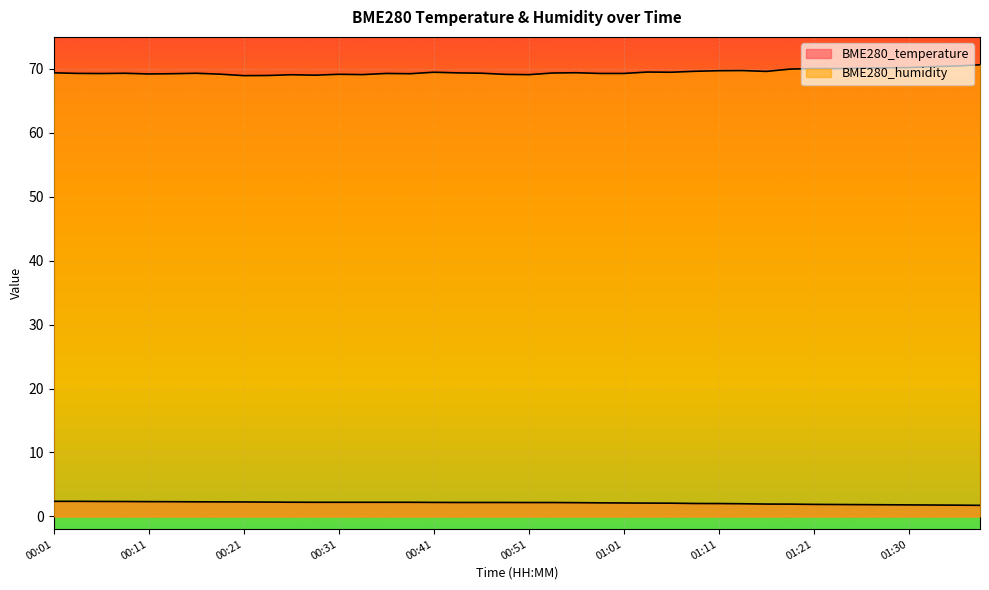

Reading left to right, what are all the values shown in this chart?

BME280_temperature: 2.4	2.4	2.3	2.3	2.3	2.3	2.3	2.3	2.3	2.2	2.2	2.2	2.2	2.2	2.2	2.2	2.2	2.2	2.2	2.2	2.2	2.2	2.1	2.1	2.1	2.1	2.1	2.0	2.0	2.0	1.9	1.9	1.9	1.9	1.8	1.8	1.8	1.8	1.8	1.7
BME280_humidity: 69.4	69.3	69.3	69.3	69.2	69.2	69.3	69.2	68.9	69.0	69.1	69.0	69.2	69.1	69.3	69.2	69.5	69.4	69.3	69.1	69.1	69.3	69.4	69.3	69.3	69.5	69.5	69.6	69.7	69.7	69.6	70.0	70.0	70.0	70.1	70.2	70.2	70.3	70.5	70.6